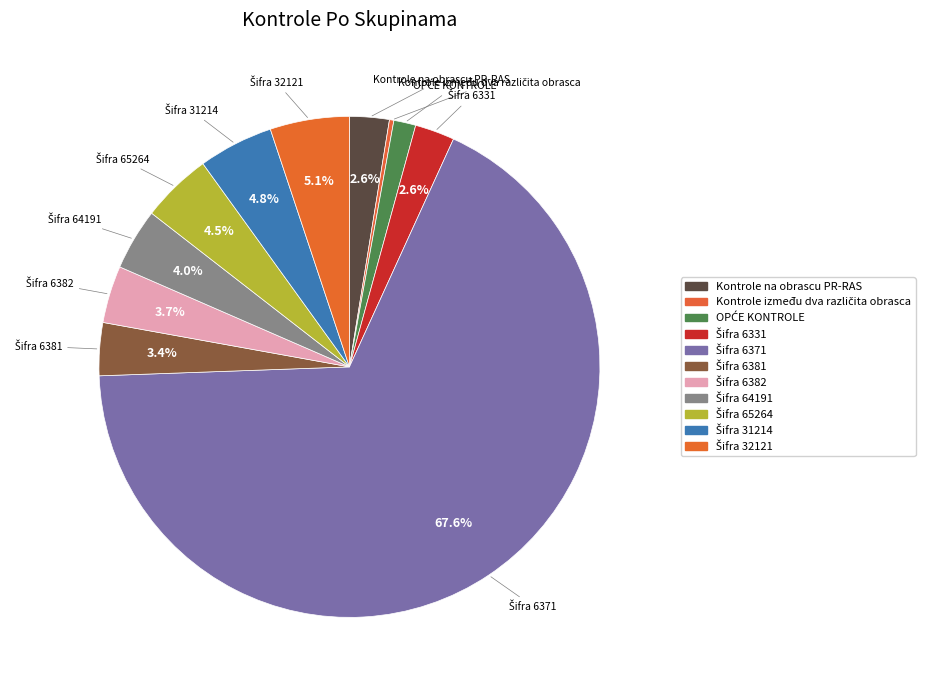

True or false: Kontrole na obrascu PR-RAS accounts for 3% of the total.

True